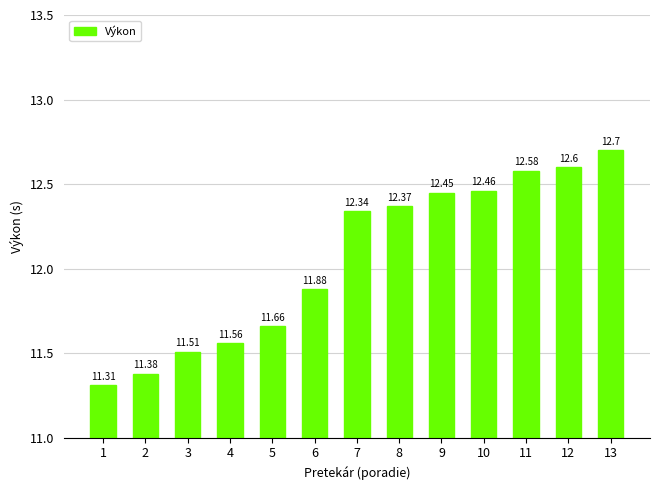

Rank the categories by value from lowest to highest.

1, 2, 3, 4, 5, 6, 7, 8, 9, 10, 11, 12, 13